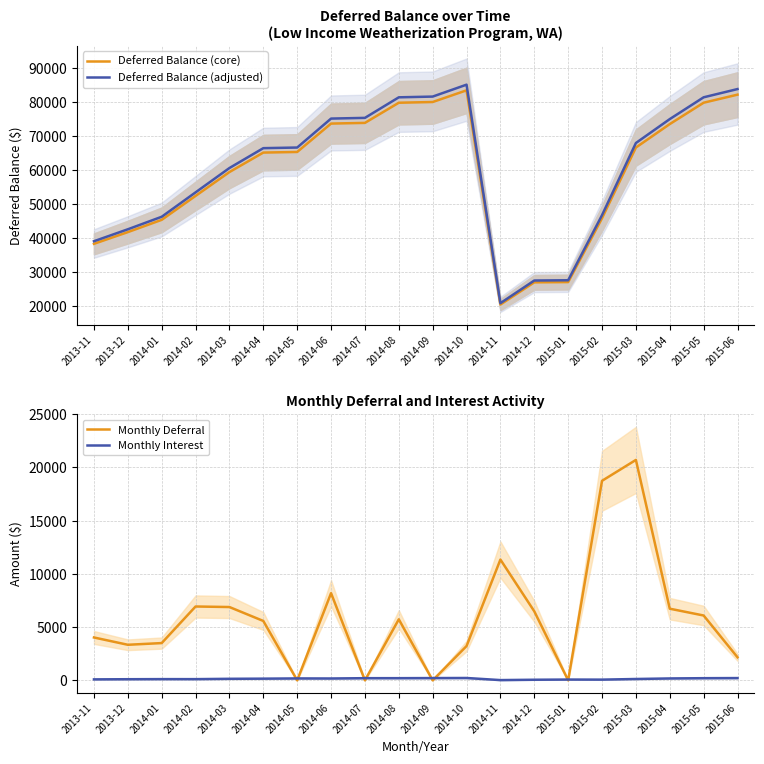

Where is the first local minimum for Deferred Balance (core)?

2014-11